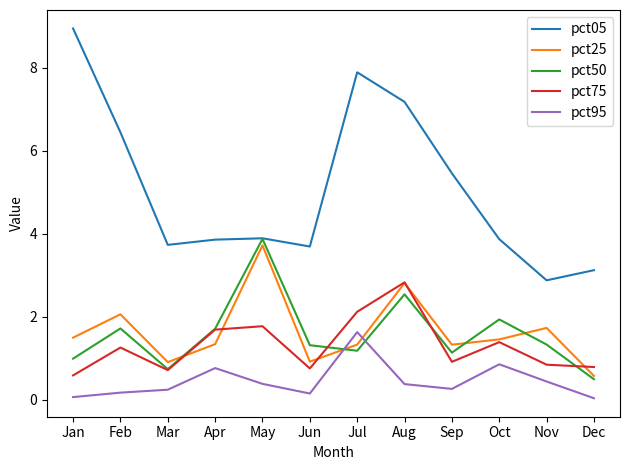

True or false: pct75 and pct05 cross at least once.

False